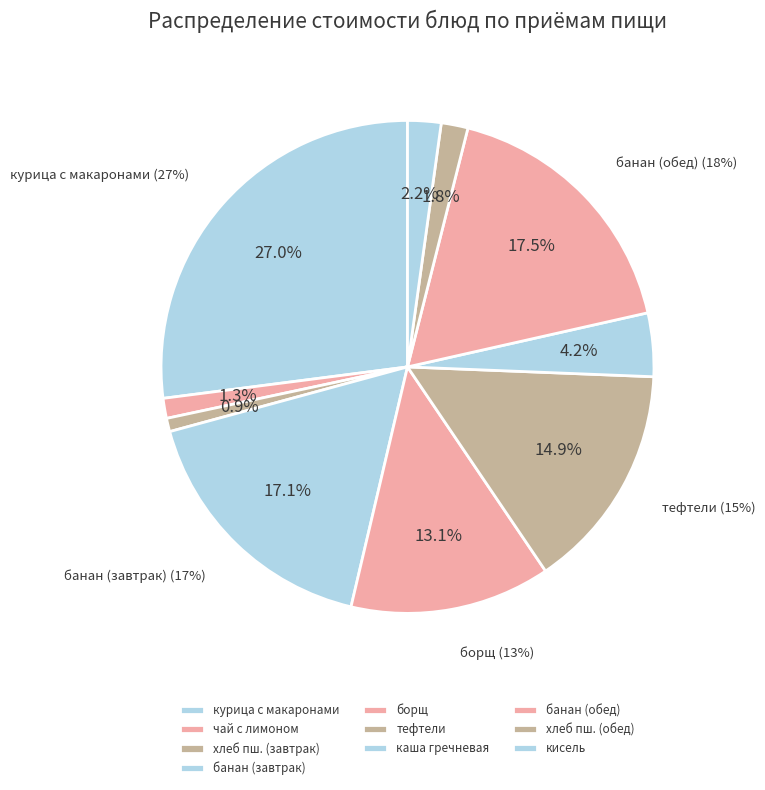

Do хлеб пшеничный (завтрак) and чай с лимоном с сахаром together represent more than half of the pie?

No